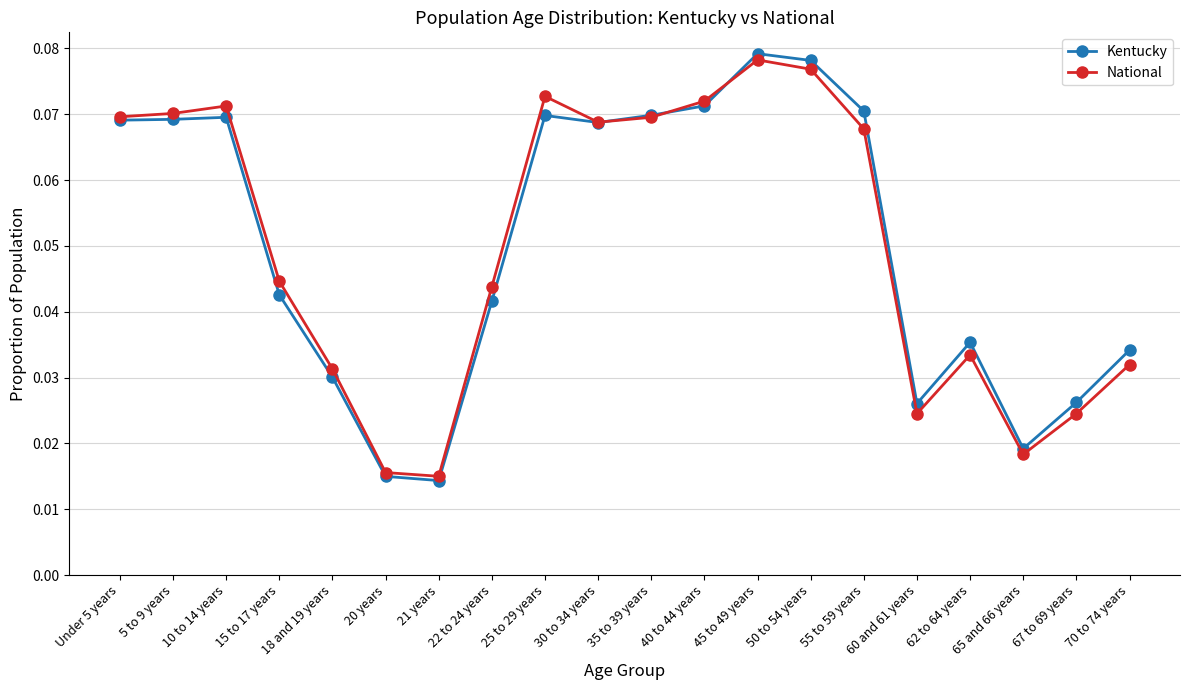

What is the sum of all National values?

1.0